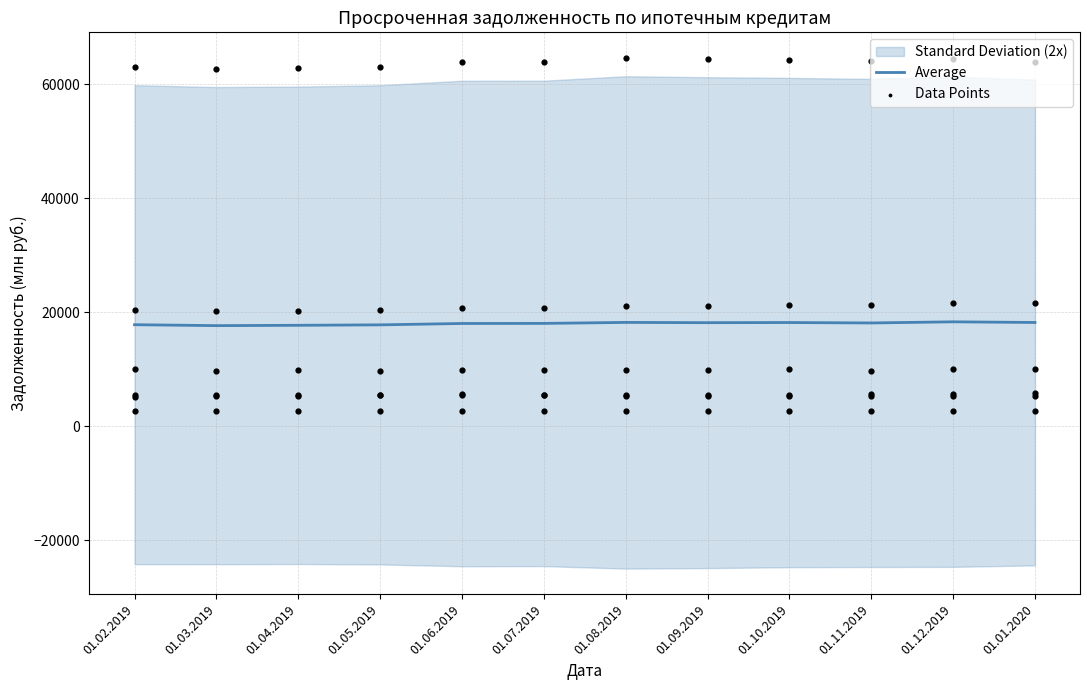

Approximately how many times larger is the value at 01.05.2019 compared to 01.03.2019?

1.0